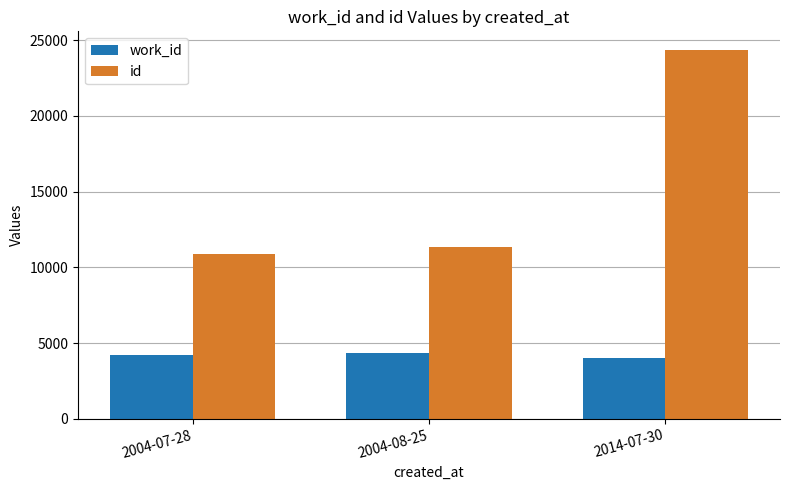

What is the sum of the id values at 2004-08-25 and 2004-07-28?

22220